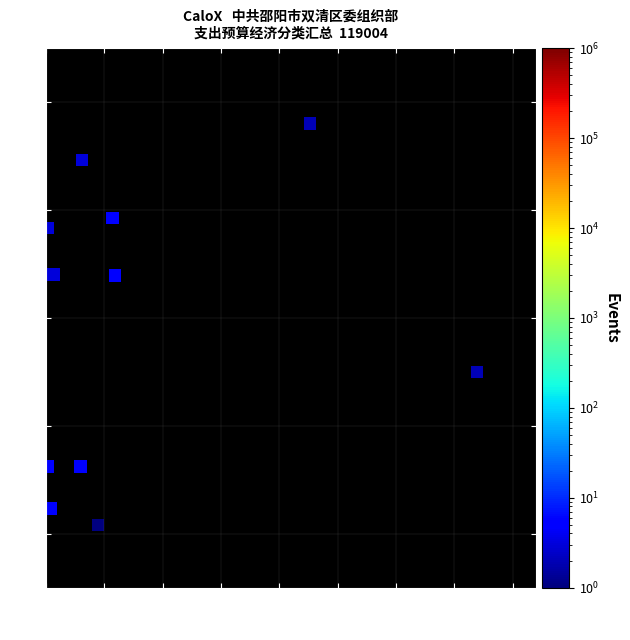

What is the average X value?

7.5